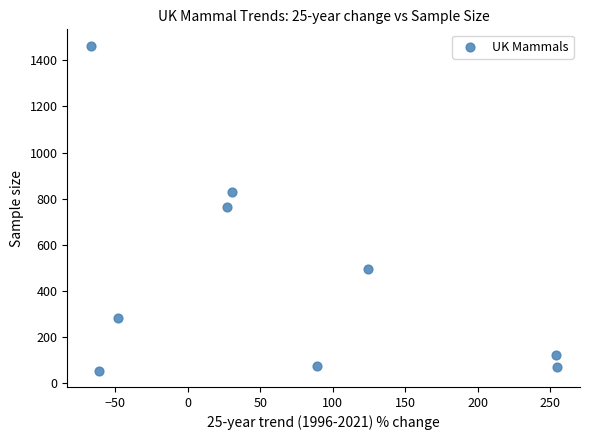

What is the range of Y values (max minus min)?

1408